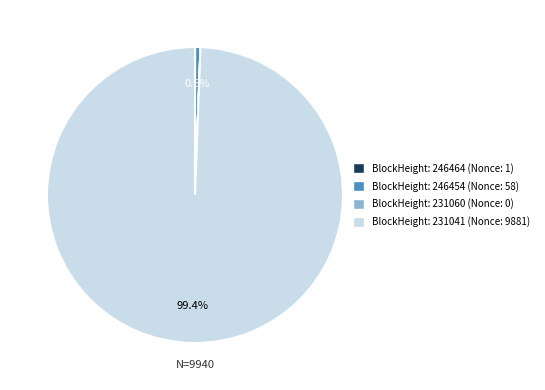

Does any single category account for the majority?

Yes